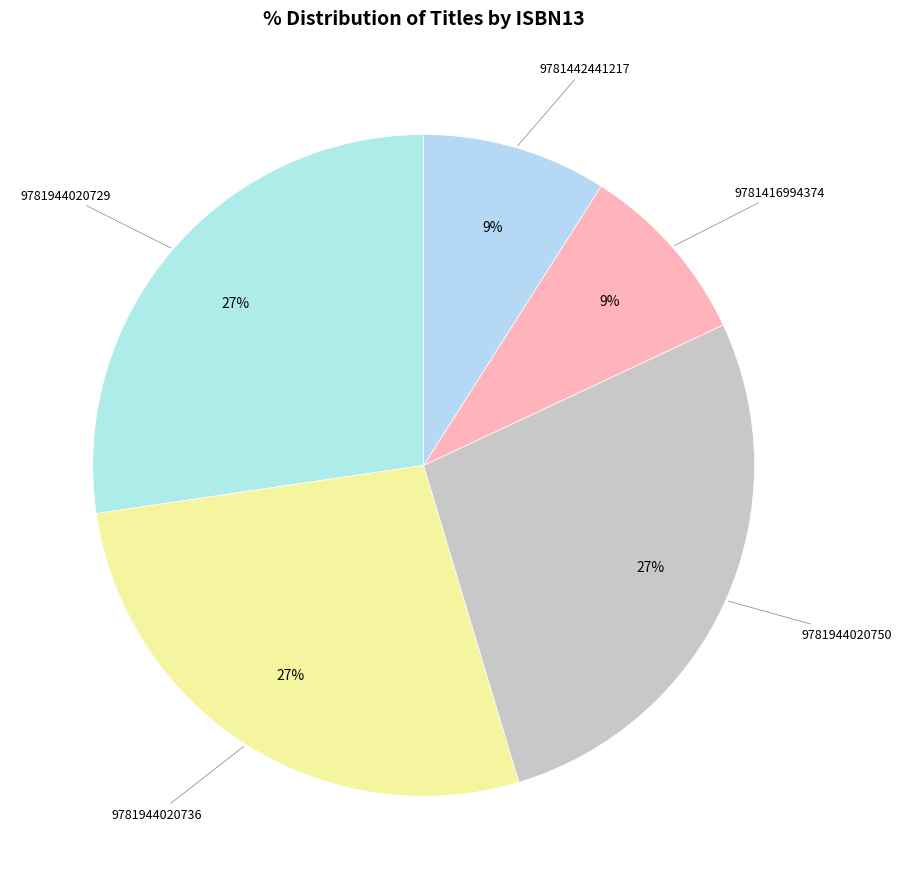

How many segments does this pie chart have?

5